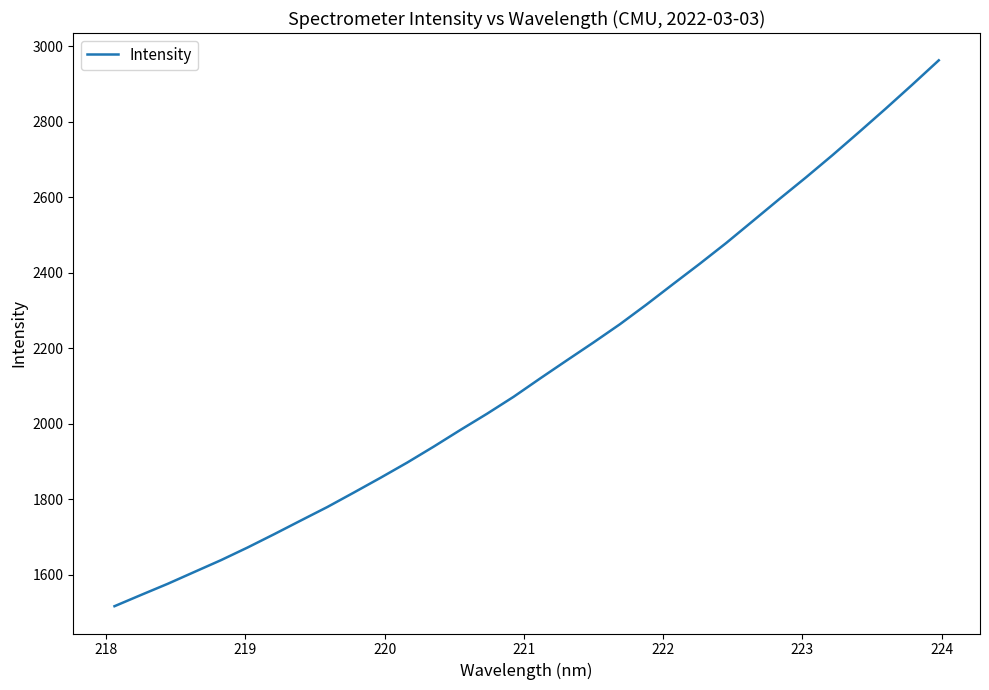

Reading left to right, transcribe all the data shown in this chart.

1516.3	1546.2	1575.7	1607.0	1638.3	1671.8	1707.1	1743.3	1779.2	1817.7	1856.7	1896.9	1939.3	1983.3	2026.2	2071.1	2119.8	2167.5	2214.8	2263.4	2315.6	2369.8	2423.4	2478.7	2536.8	2595.1	2652.4	2711.4	2772.4	2834.4	2897.8	2962.5